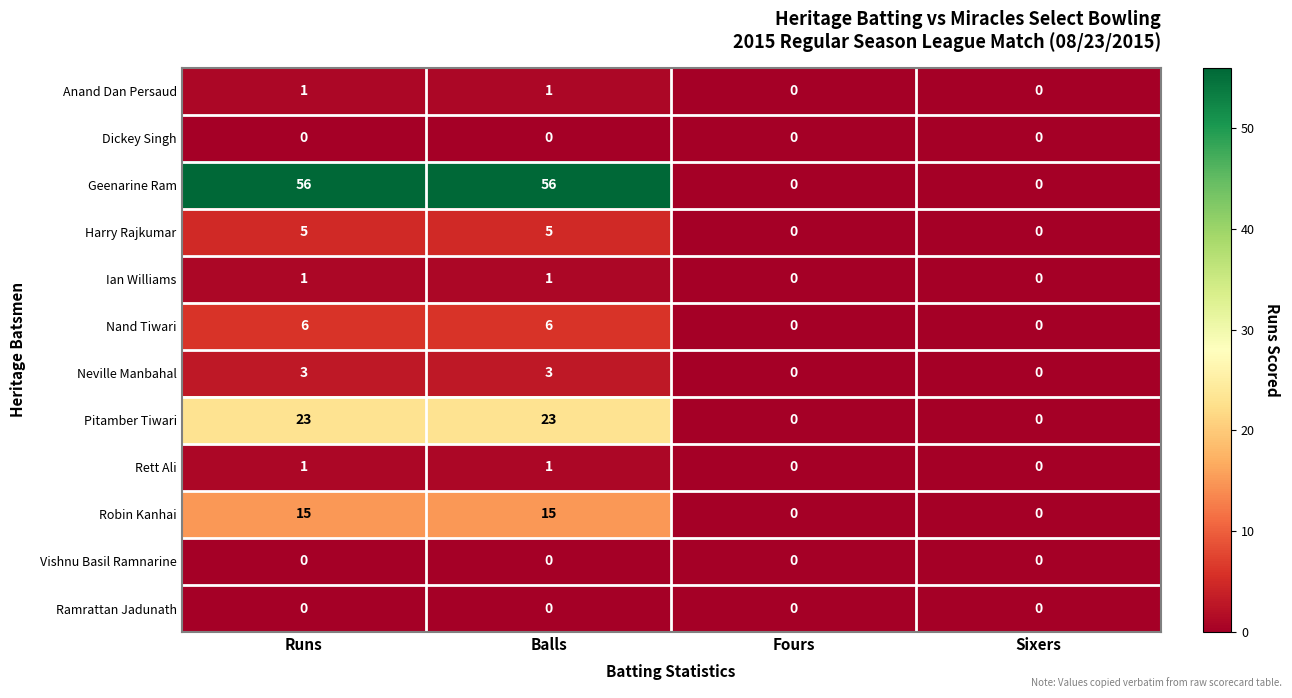

What is the maximum value shown in the chart?

56